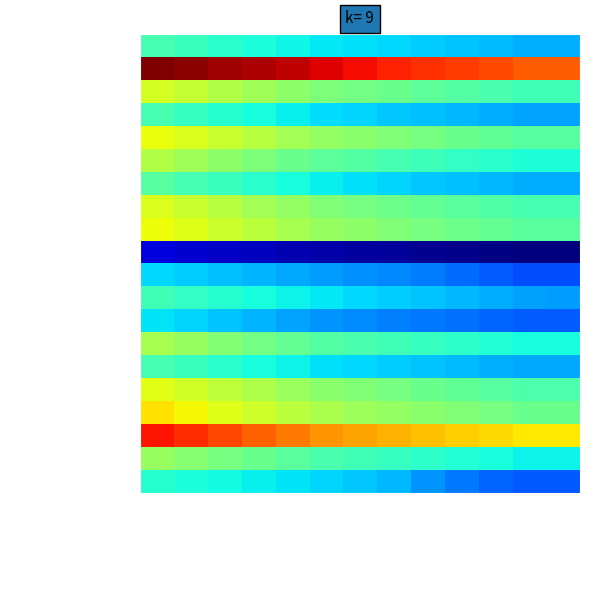

Which series has the widest spread of values?

ХАБАРОВСК